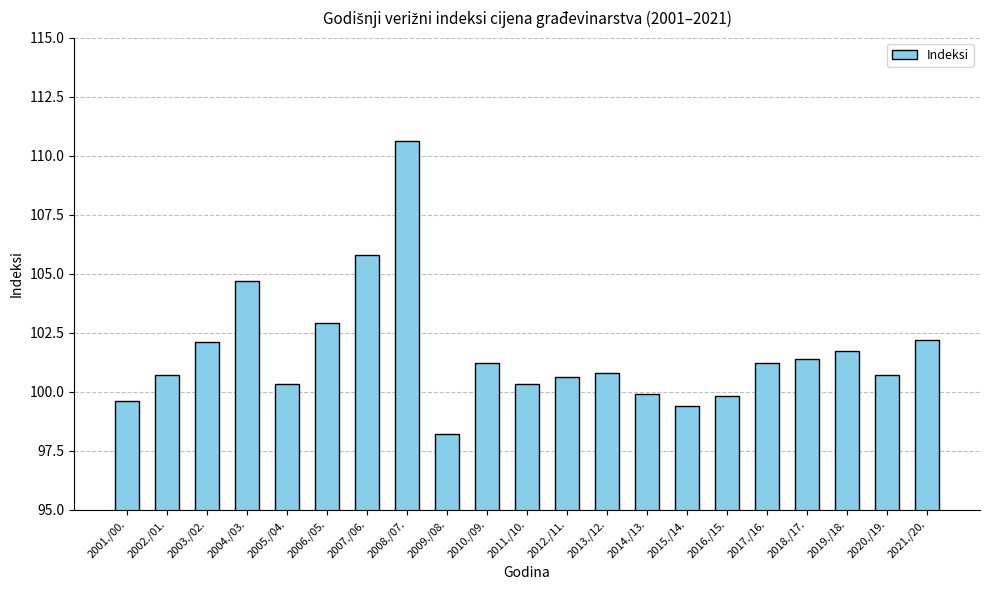

What is the minimum value shown in the chart?

98.2